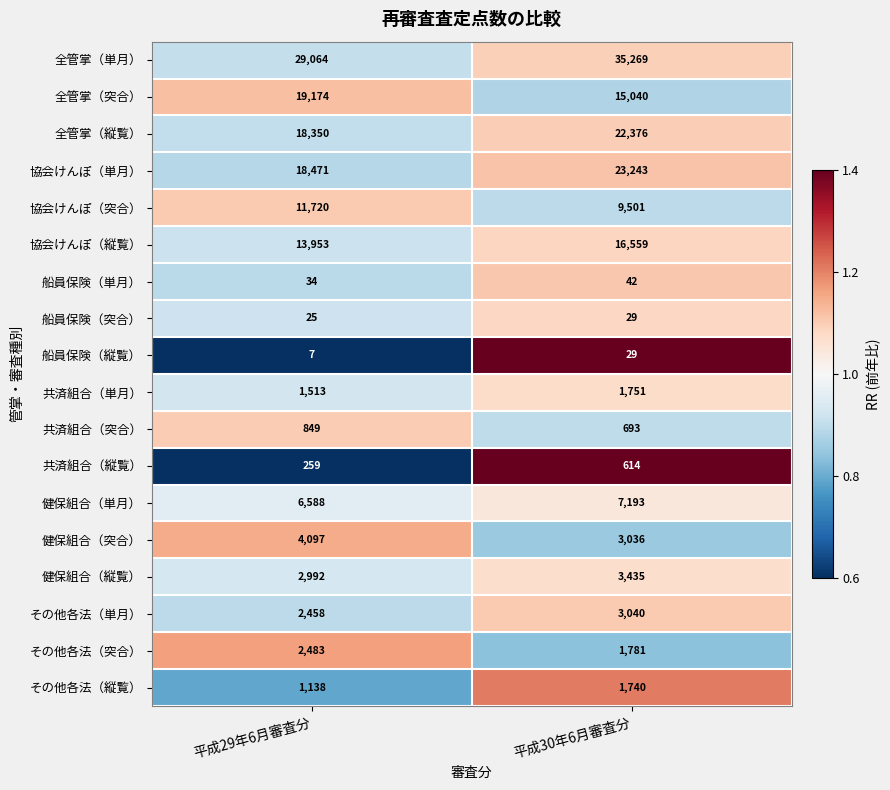

Between 平成29年6月審査分 and 平成30年6月審査分, which series saw the biggest shift?

全管掌（単月）